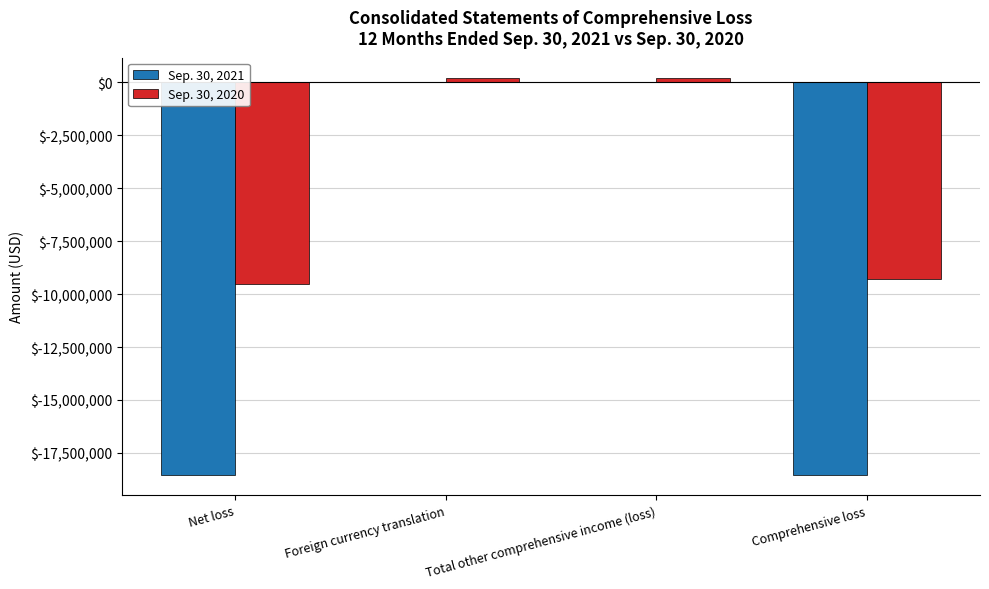

What is the sum of all Sep. 30, 2021 values?

-37081074